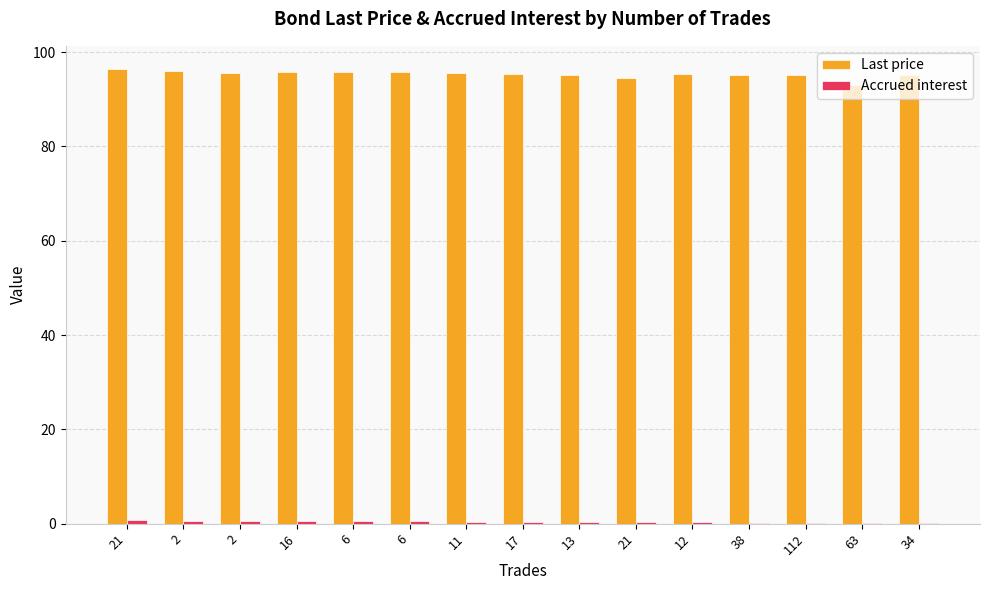

Which category has the highest value in the Last price series?

21